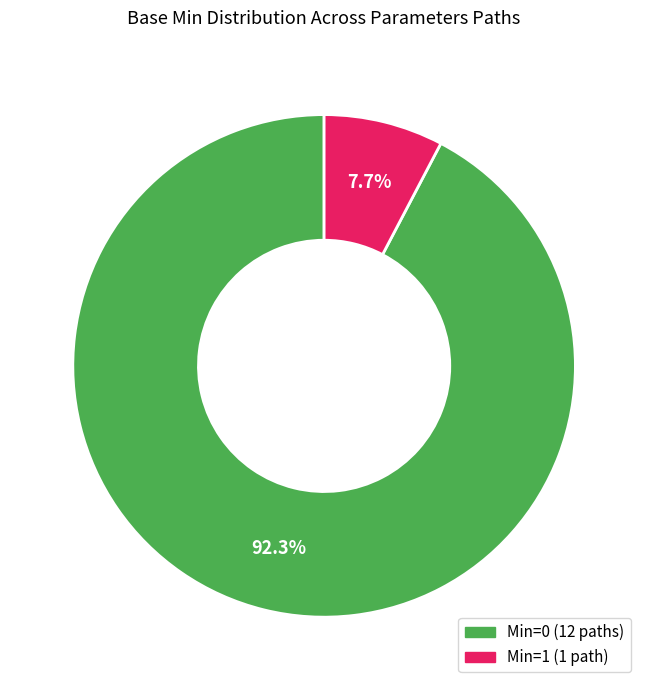

Does any single category account for the majority?

Yes